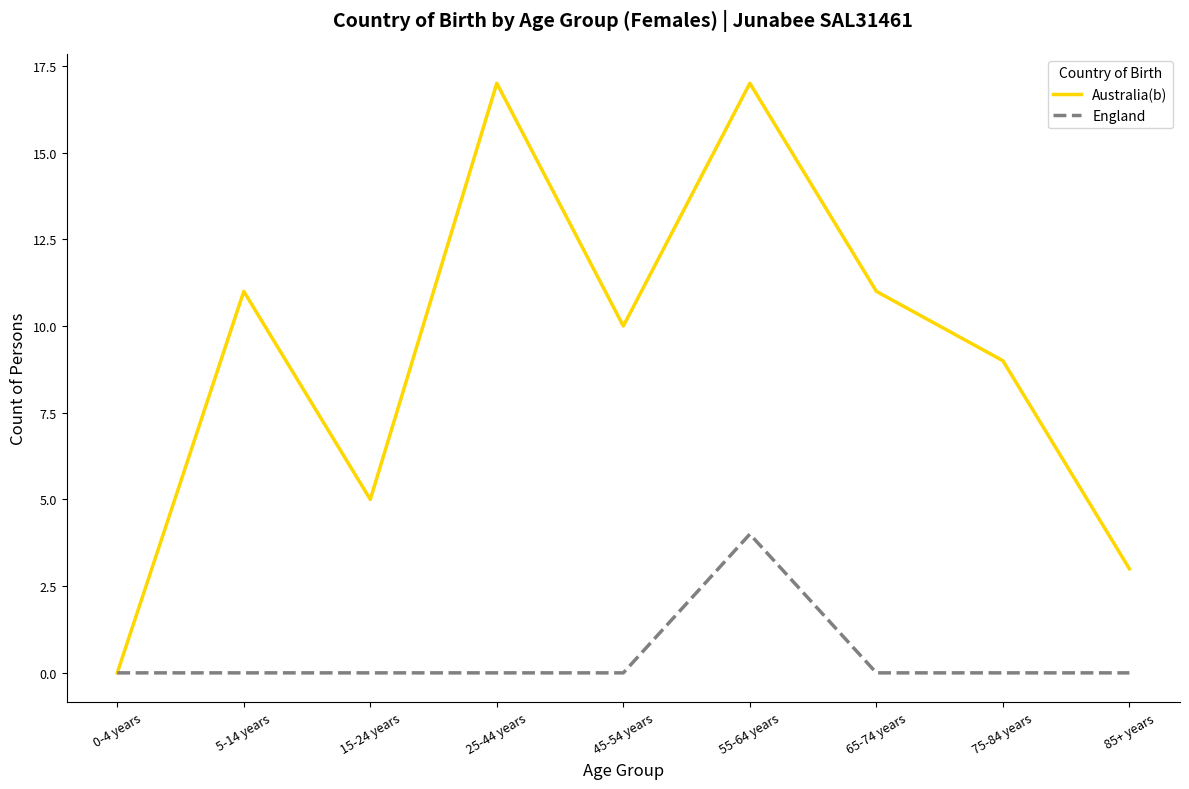

Which series has the largest range (max minus min)?

Australia(b)